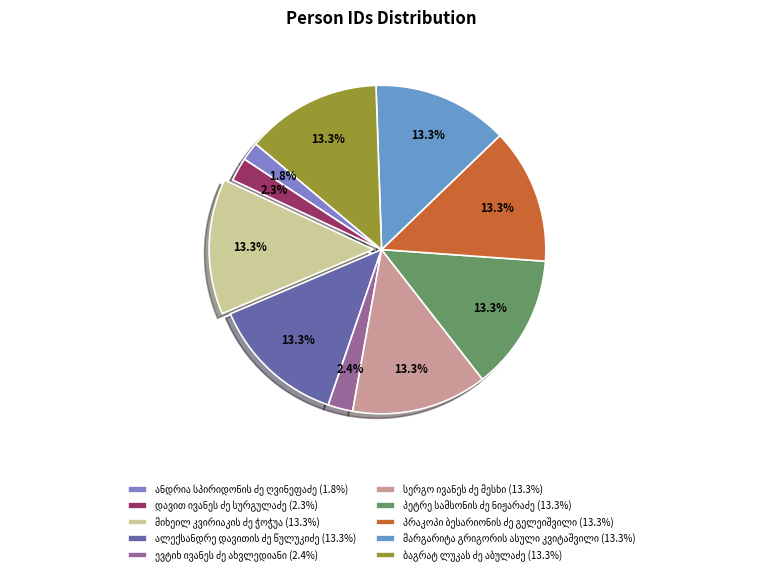

What percentage do სერგო ივანეს ძე მესხი and ევტიხ ივანეს ძე ახვლედიანი together represent?

15.8%